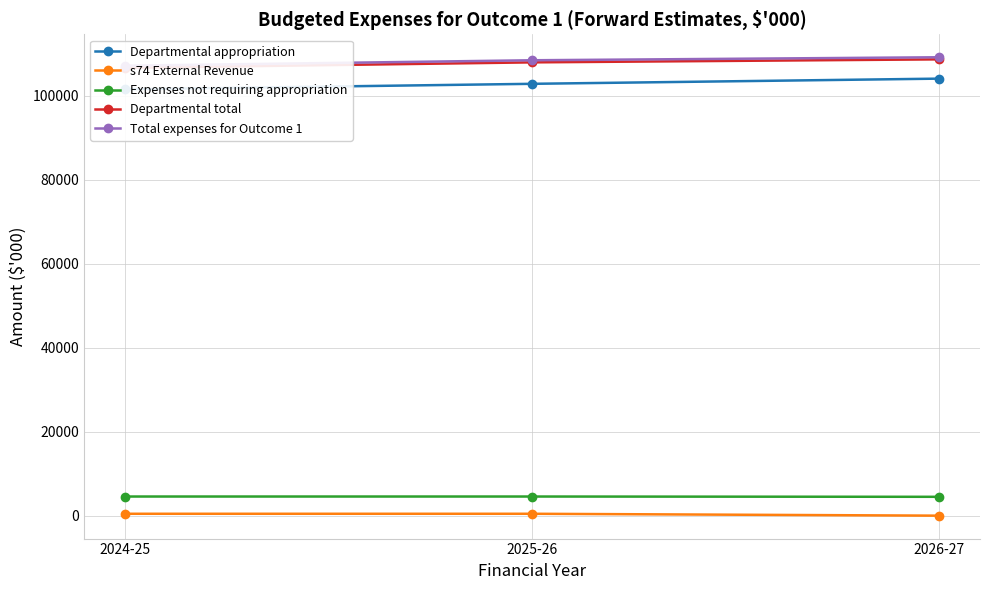

What is the sum of the s74 External Revenue values at 2024-25 and 2026-27?

550